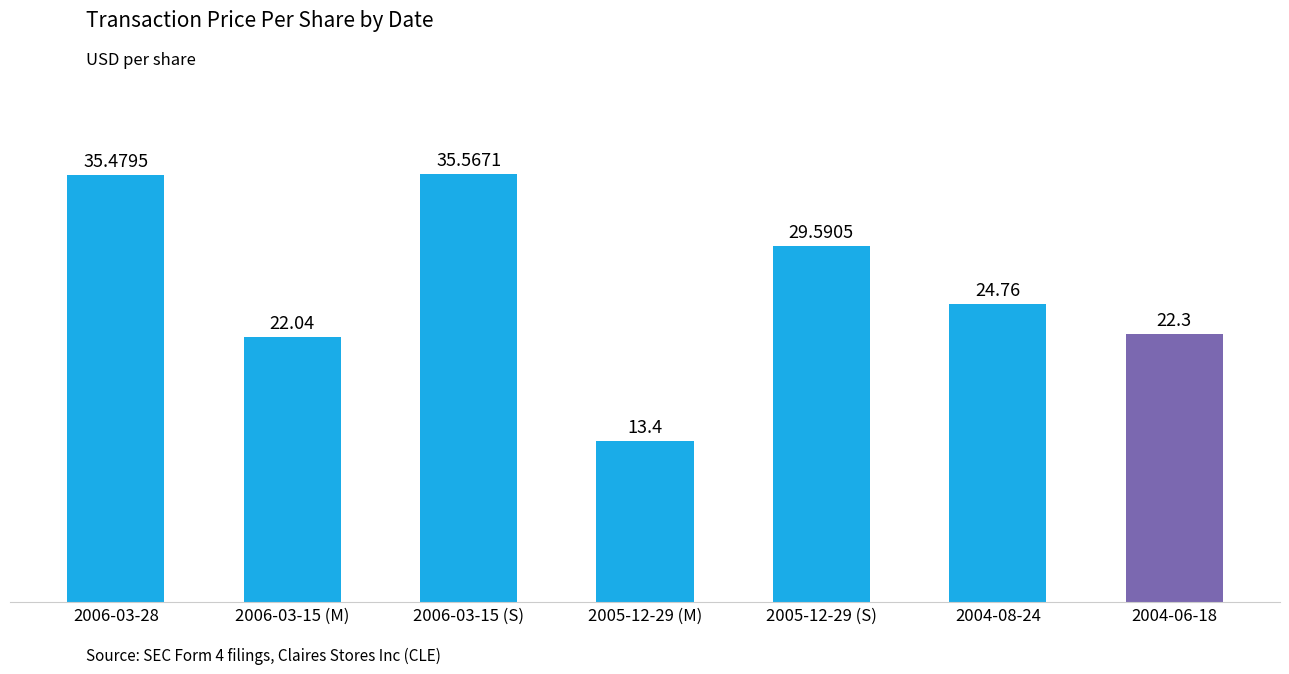

Rank the categories by value from lowest to highest.

2005-12-29 (M), 2006-03-15 (M), 2004-06-18, 2004-08-24, 2005-12-29 (S), 2006-03-28, 2006-03-15 (S)